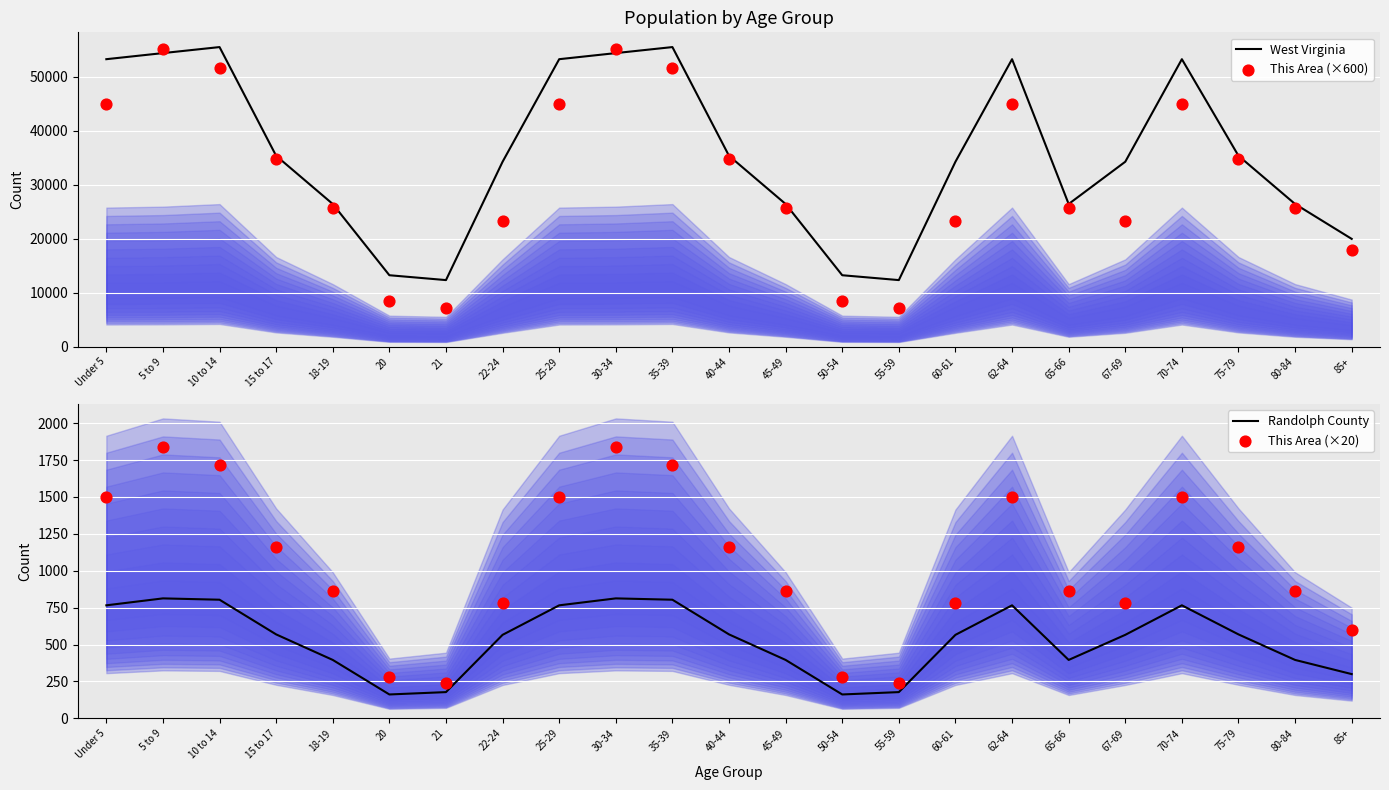

Which series has the largest total across all categories?

West Virginia